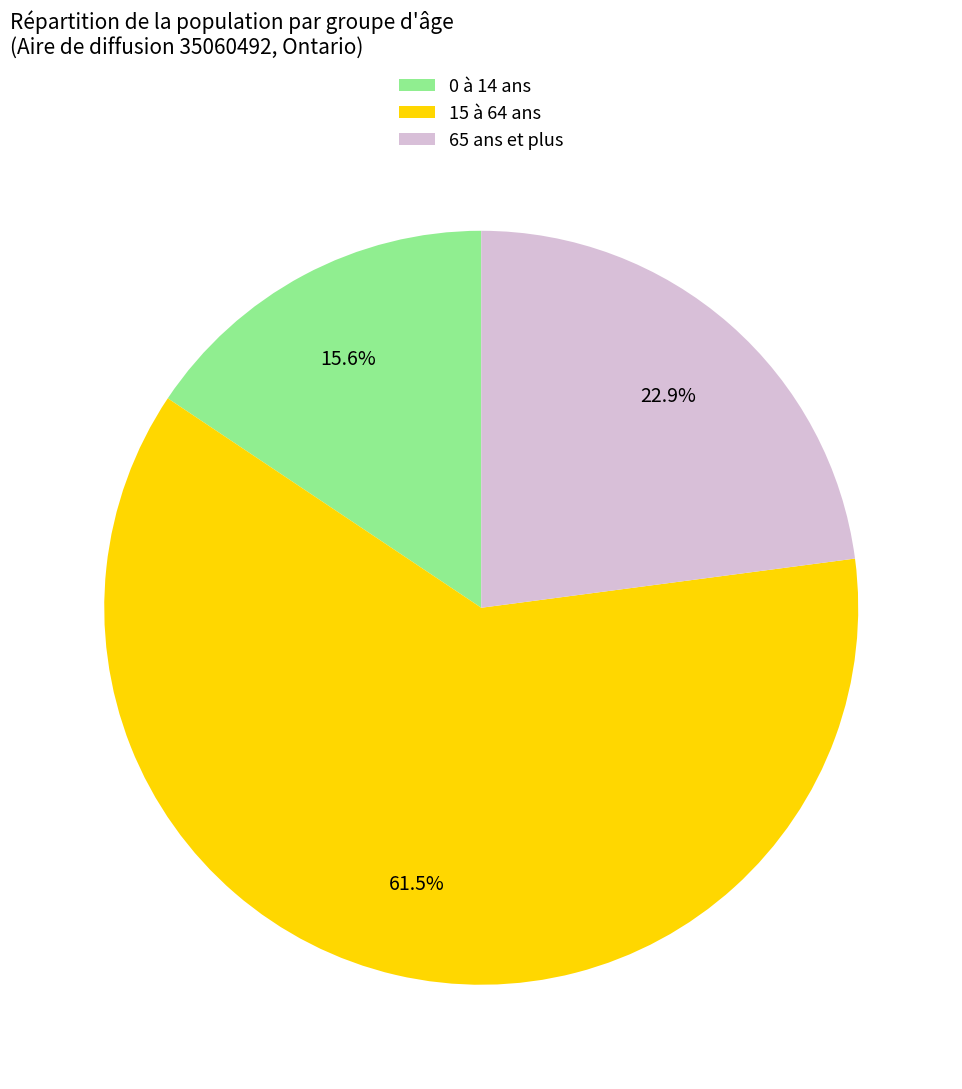

Rank the categories by value from lowest to highest.

0 à 14 ans, 65 ans et plus, 15 à 64 ans